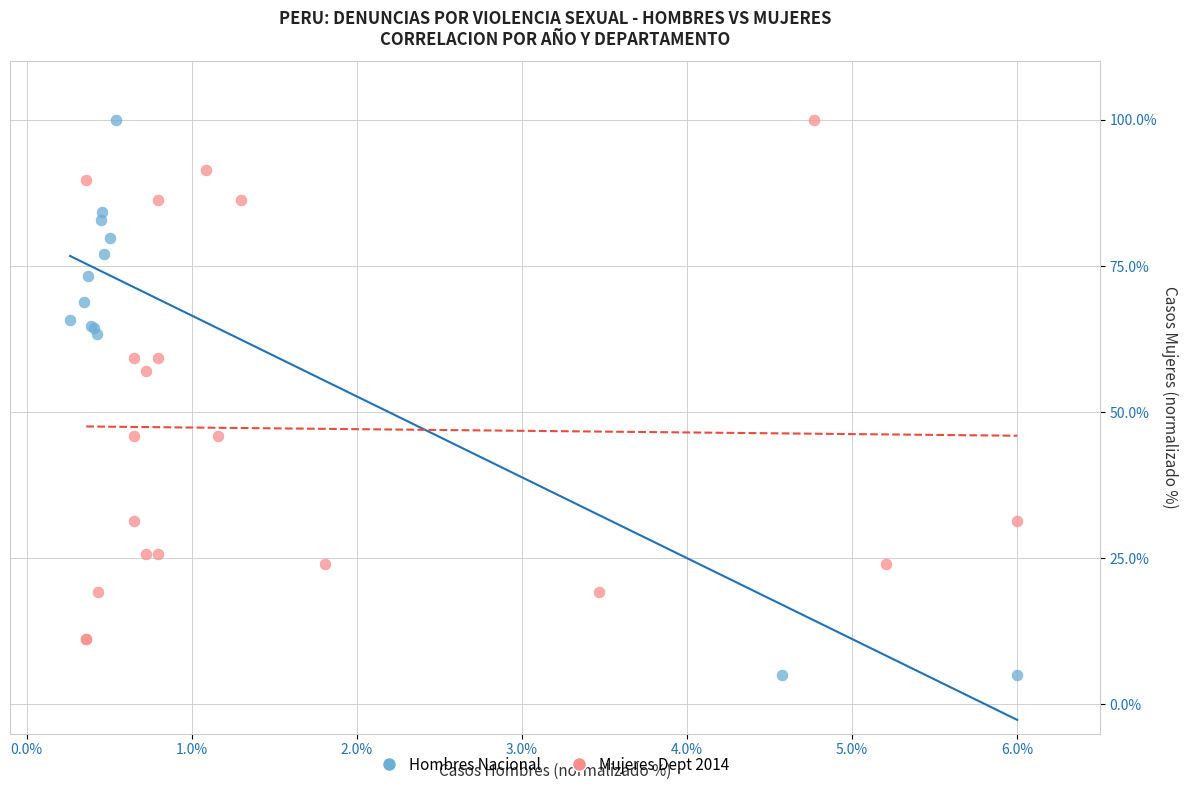

Which series contains the lowest Y value?

Hombres Nacional